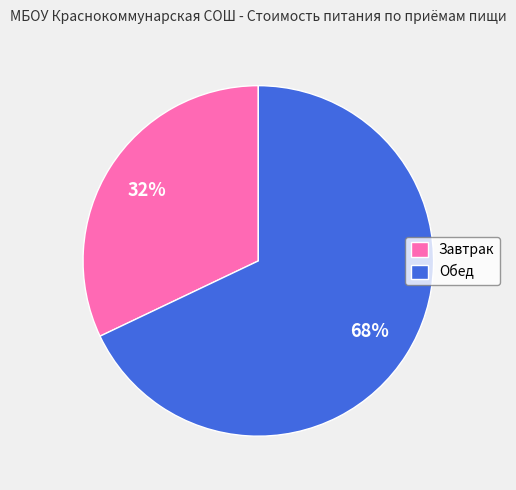

Rank the categories by value from highest to lowest.

Обед, Завтрак